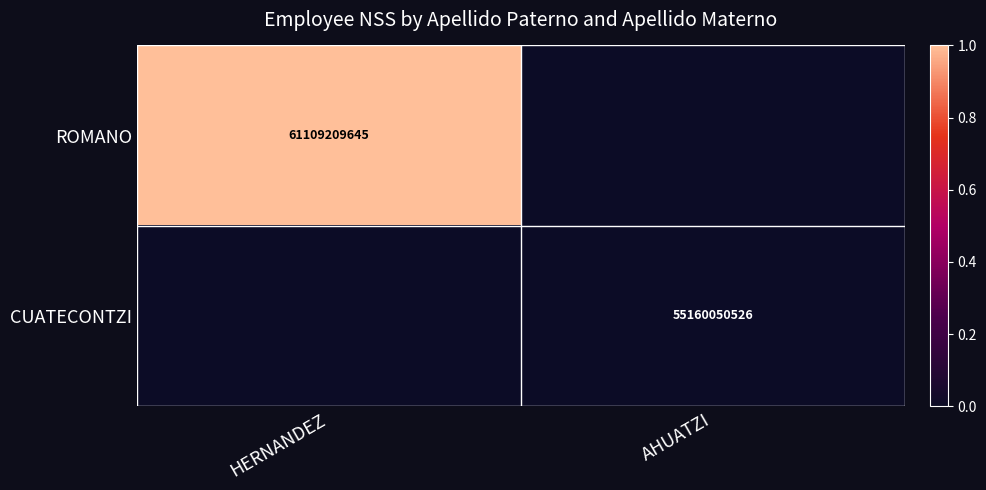

True or false: ROMANO has a value of 61109209645 at HERNANDEZ.

True